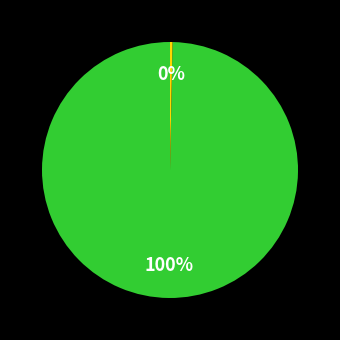

How many segments does this pie chart have?

2